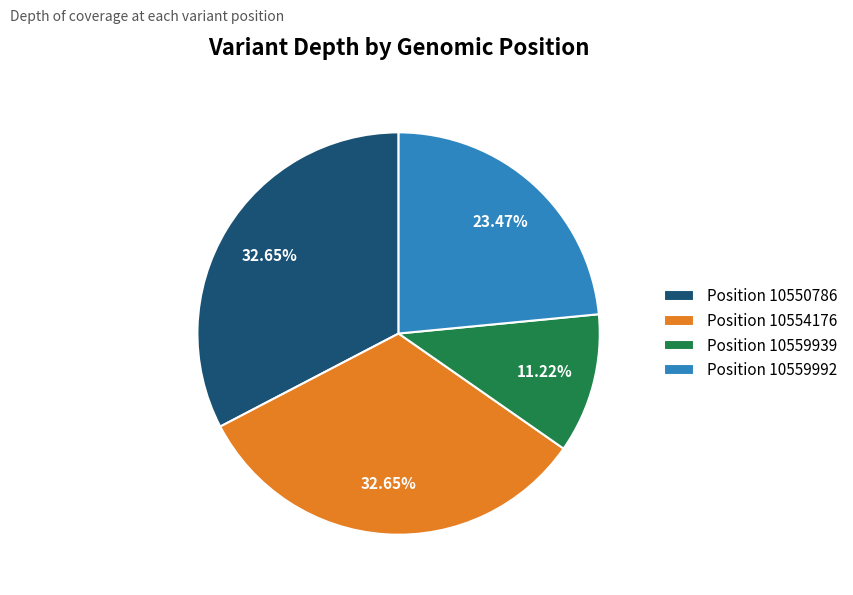

To the nearest percent, what is the difference between the largest and smallest slice percentages?

21%